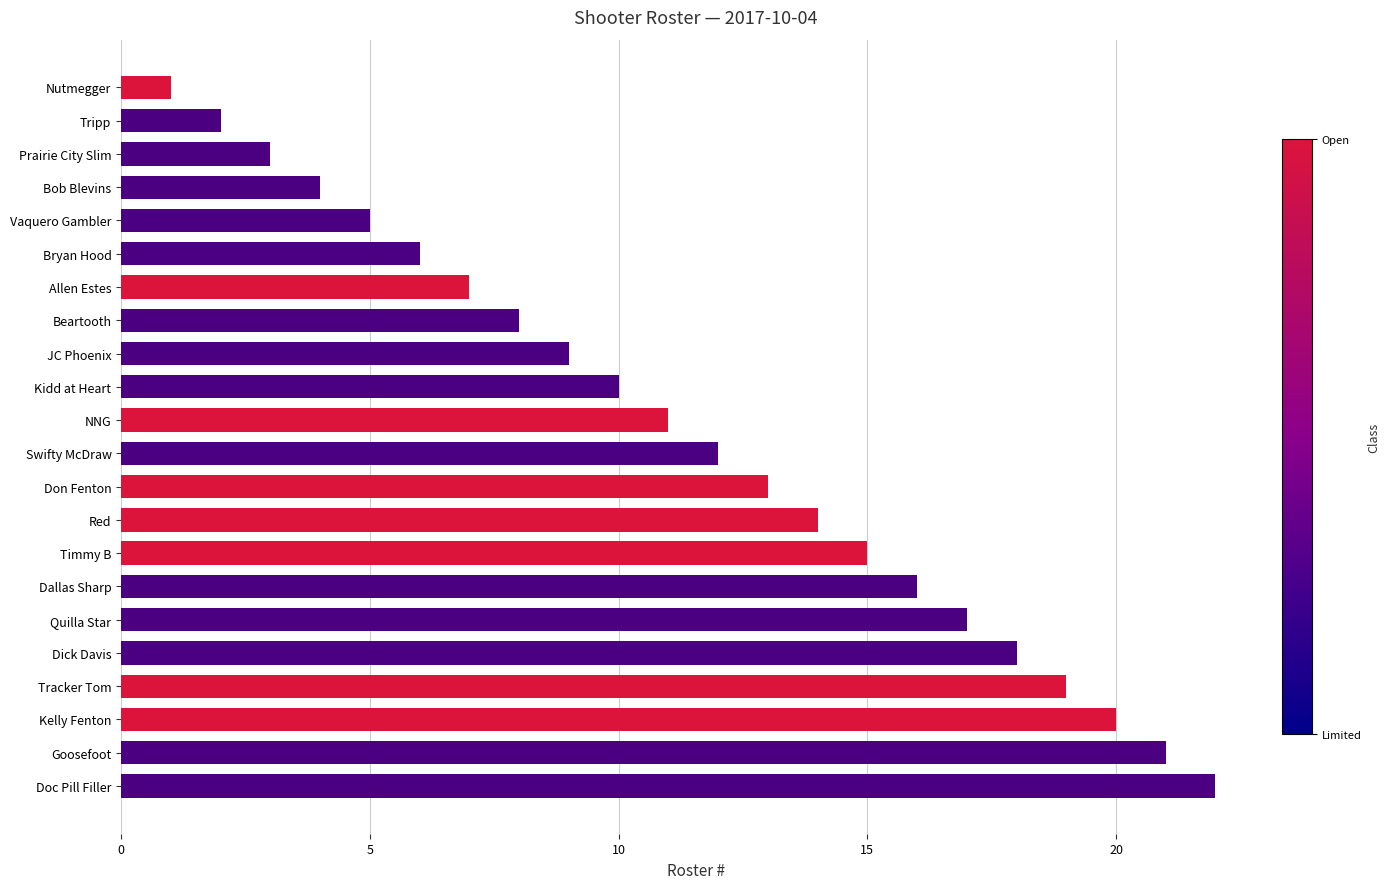

What is the change in value from Don Fenton to Dick Davis?

+5